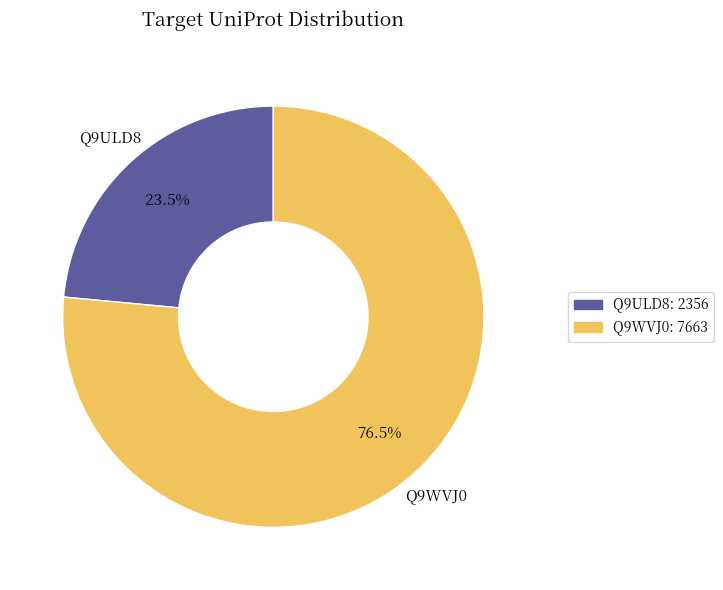

Between Q9ULD8 and Q9WVJ0, which is larger?

Q9WVJ0